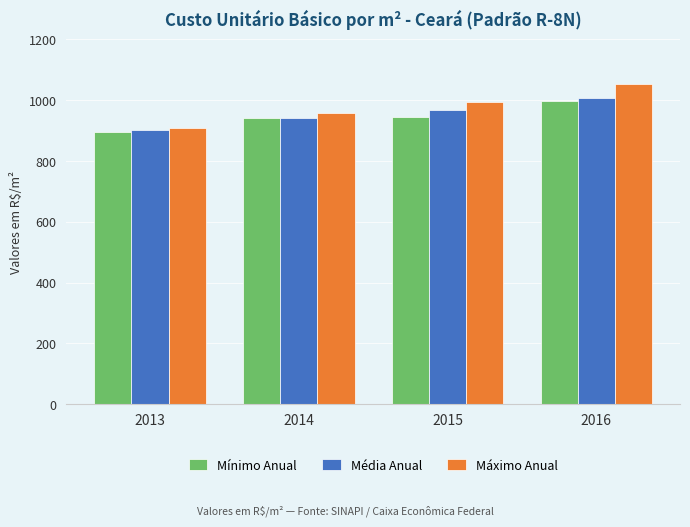

The Média Anual series shows 1008.4 at 2016. True or false?

True